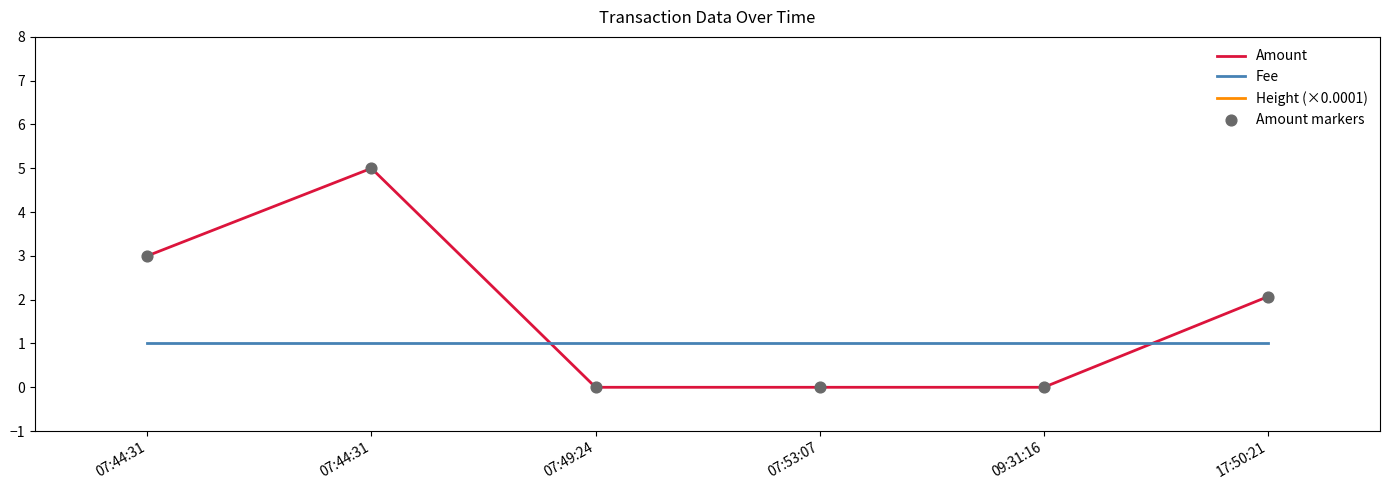

What are all the series names shown in the legend?

Amount, Fee, Height (×0.0001), Amount markers